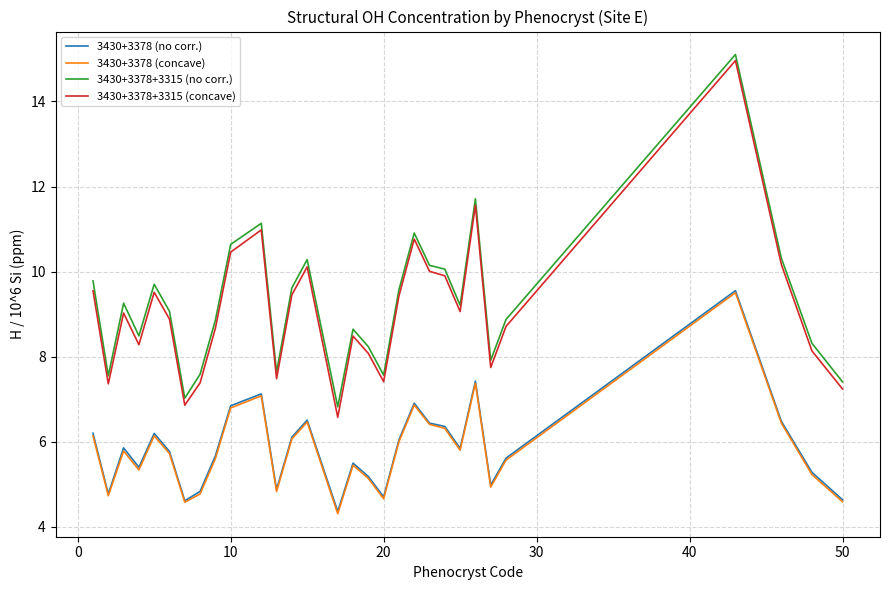

Which series has the widest spread of values?

3430+3378+3315 (concave)